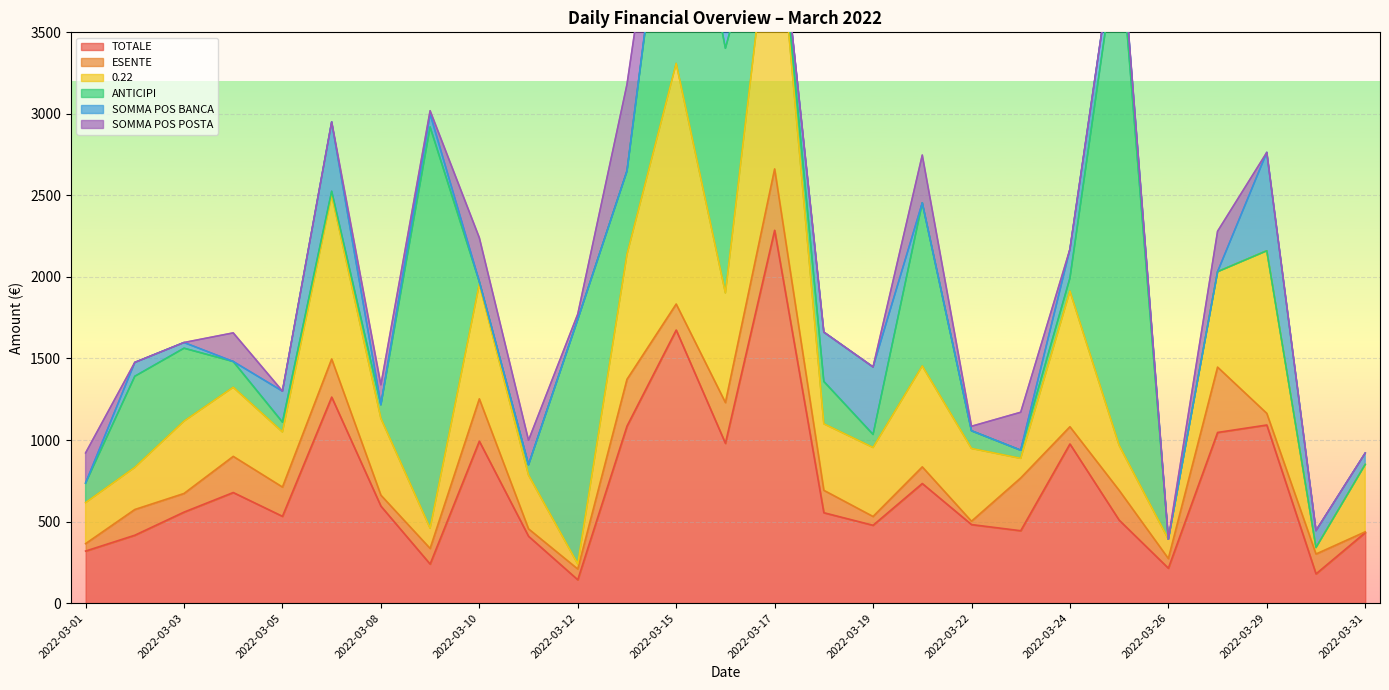

Count the number of categories in the chart.

27